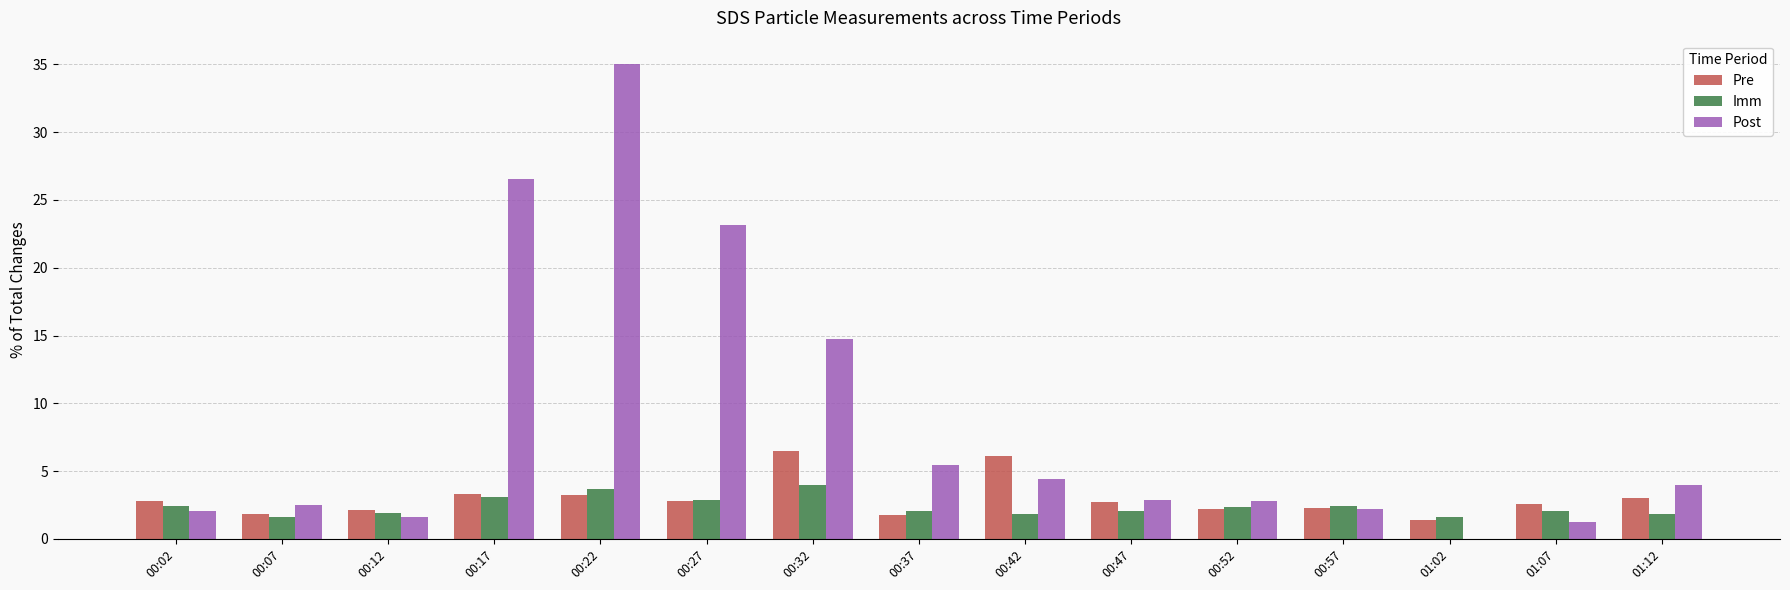

How many values in Post are above zero?

14